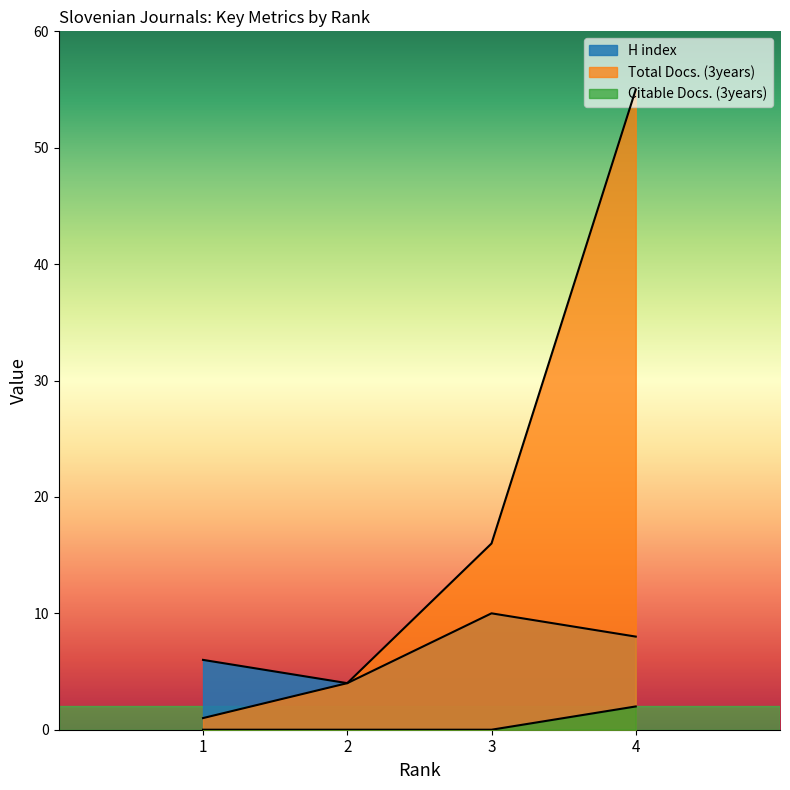

What is the total value across all series at 2?

8